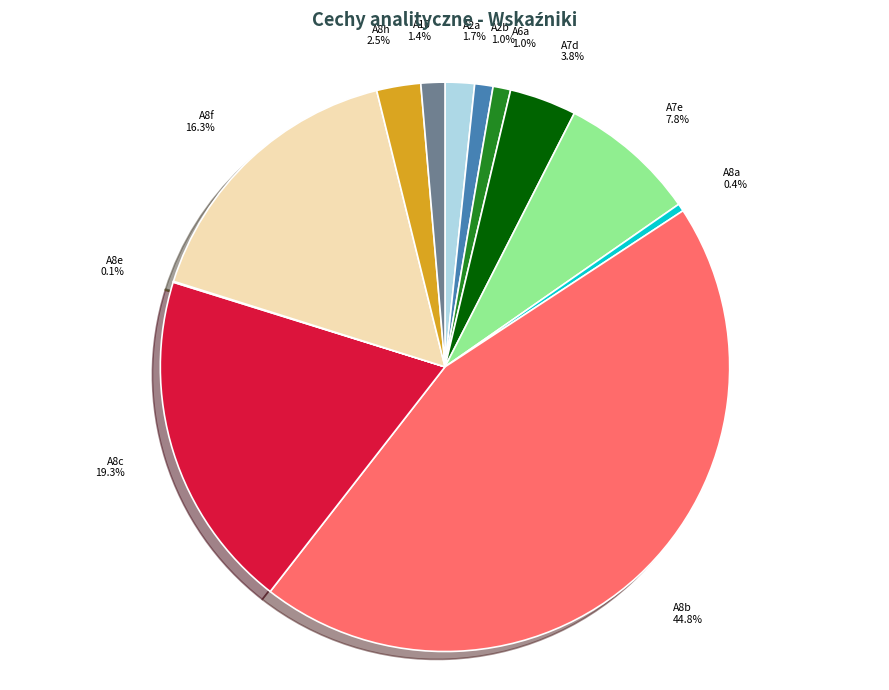

To the nearest percent, what is the difference between the largest and smallest slice percentages?

45%